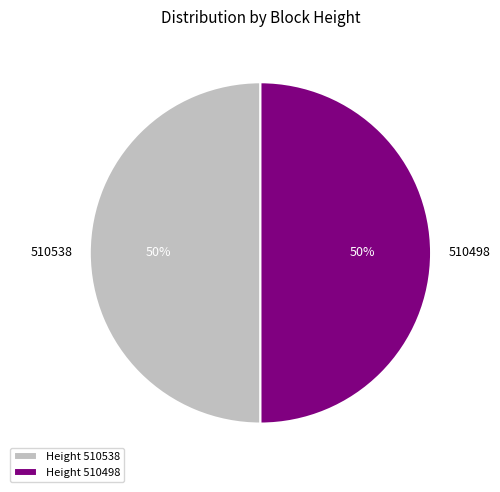

Do 510498 and 510538 together represent more than half of the pie?

Yes